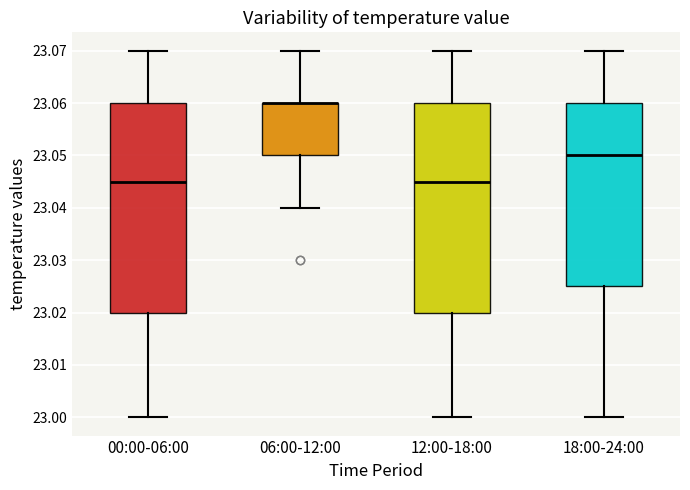

Reading left to right, read every box against the y-axis: the position of its median line, the range the box covers, and the ends of its whiskers. The values are not printed on the chart, so give them approximately, as read against the axis.

00:00-06:00: median 23.045, box 23.020 to 23.060, whiskers 23.000 to 23.070
06:00-12:00: median 23.060 (drawn on the box's upper edge), box 23.050 to 23.060, whiskers 23.040 to 23.070
12:00-18:00: median 23.045, box 23.020 to 23.060, whiskers 23.000 to 23.070
18:00-24:00: median 23.050, box 23.025 to 23.060, whiskers 23.000 to 23.070